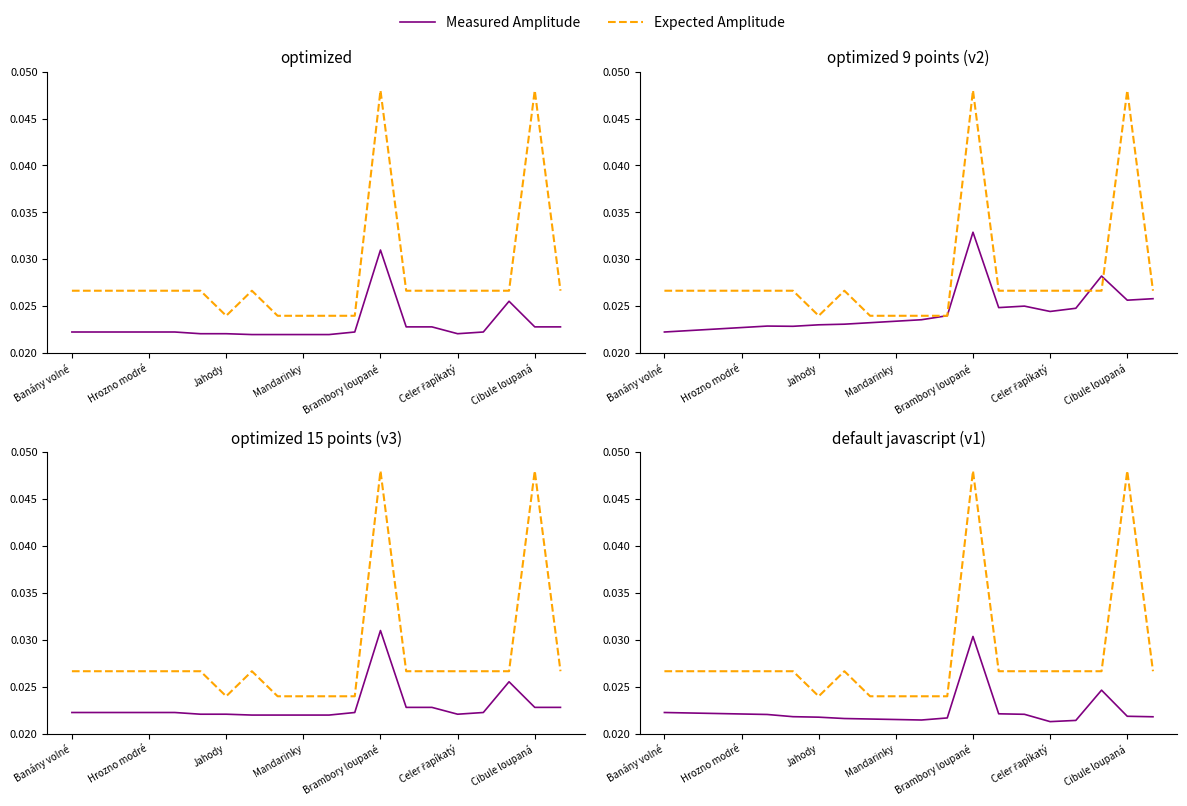

The value of Measured Amplitude at 7 is 0.0. True or false?

True